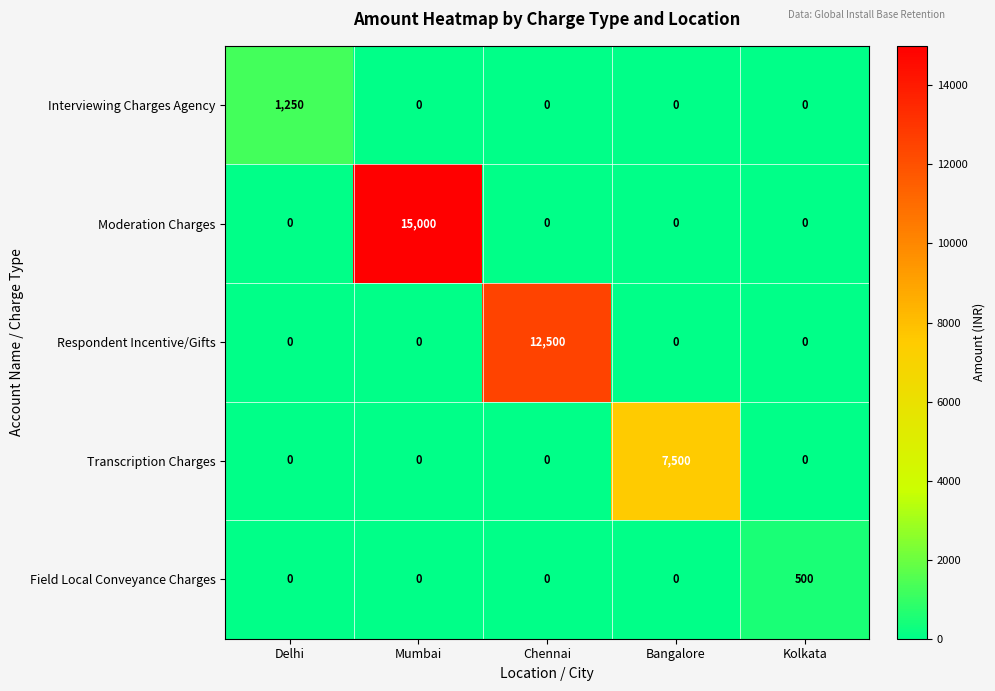

What is the difference between the maximum and minimum values in the Respondent Incentive/Gifts series?

12500